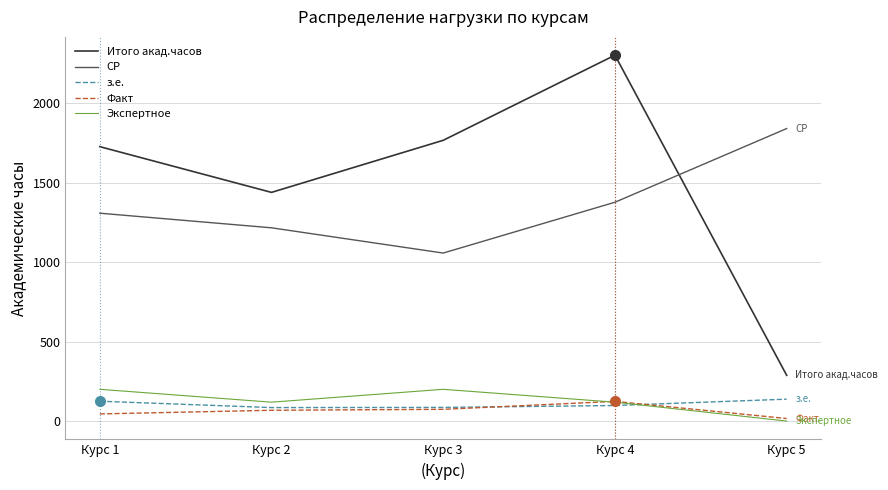

At which category is the sum across all series the highest?

Курс 4